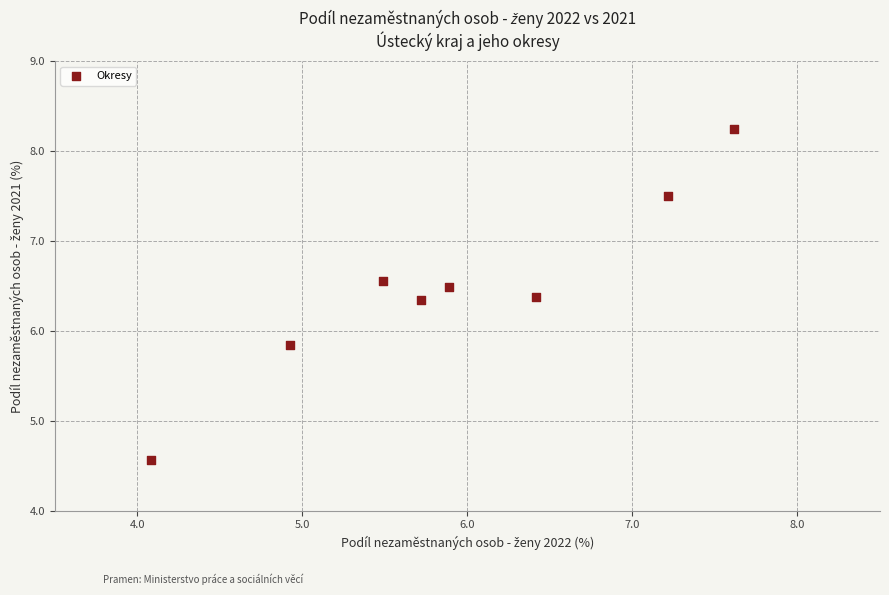

What Y value in the scatter plot is closest to 6?

5.8